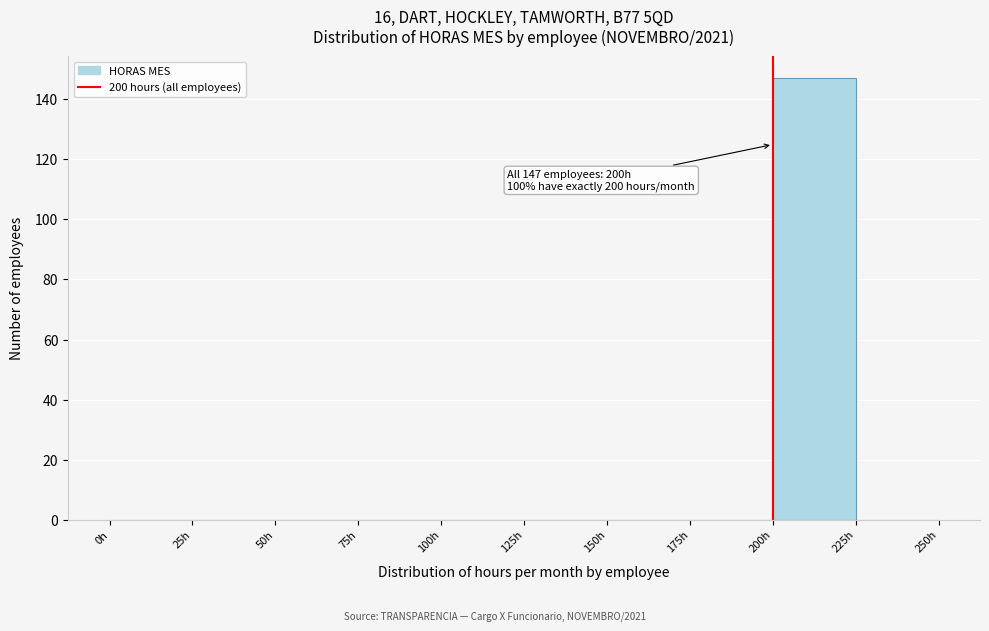

Over which range of the x-axis is the bar tallest?

200 to 225